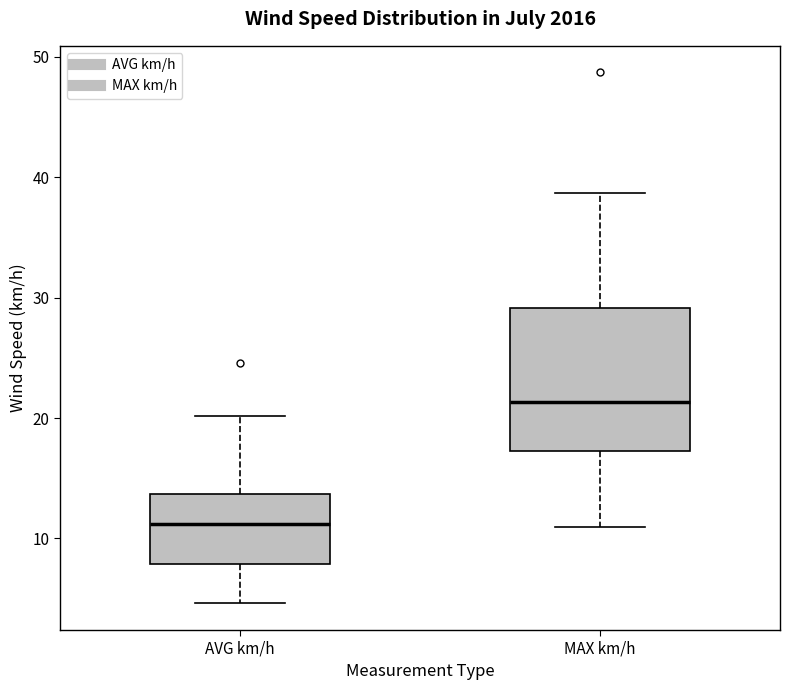

Which box's median line is the highest?

MAX km/h